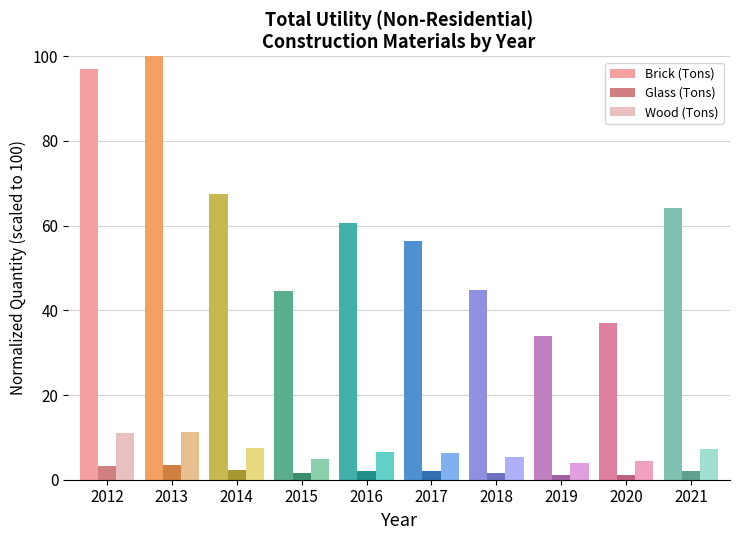

What is the average value of the Brick (Tons) series?

60.6